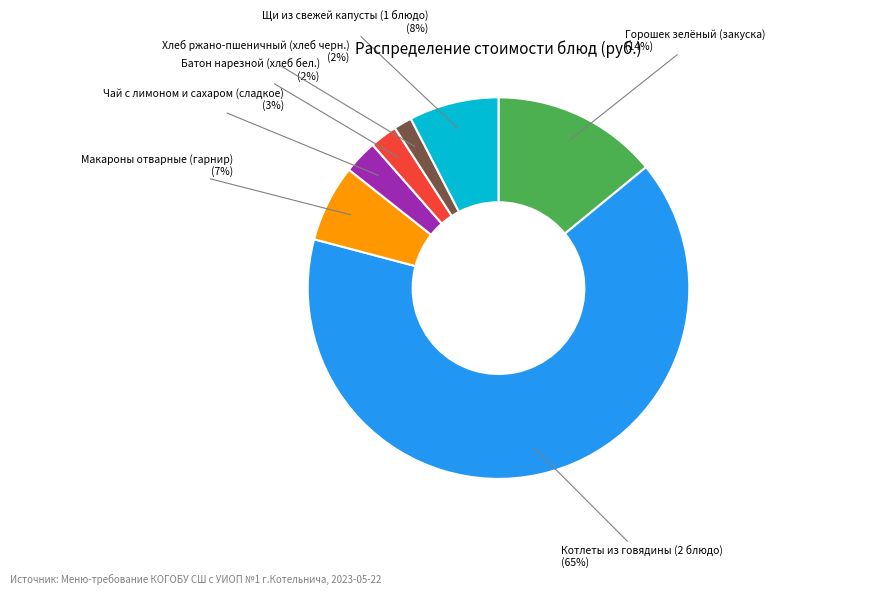

Between Макароны отварные (гарнир) and Батон нарезной (хлеб бел.), which is larger?

Макароны отварные (гарнир)